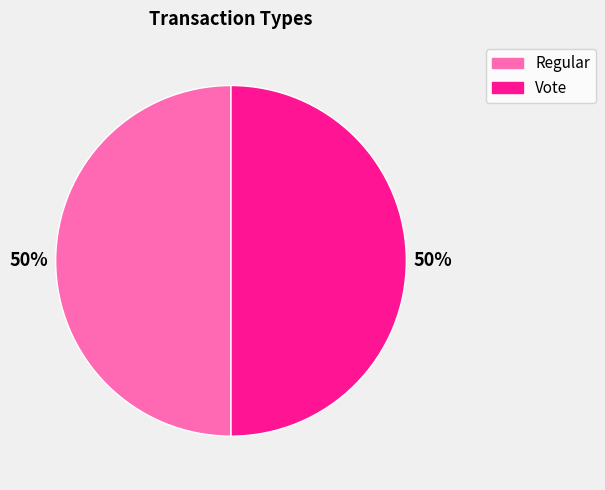

Do Vote and Regular together represent more than half of the pie?

Yes